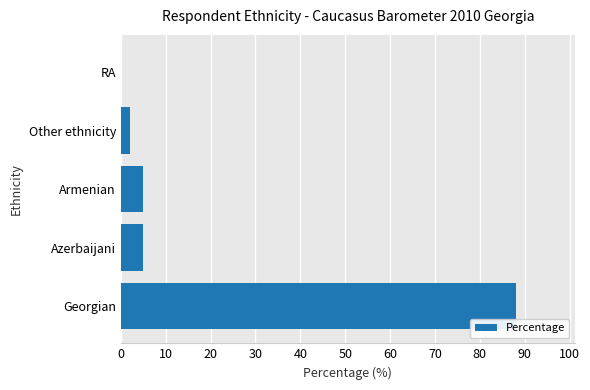

At which category does the chart reach its peak across all series?

Georgian